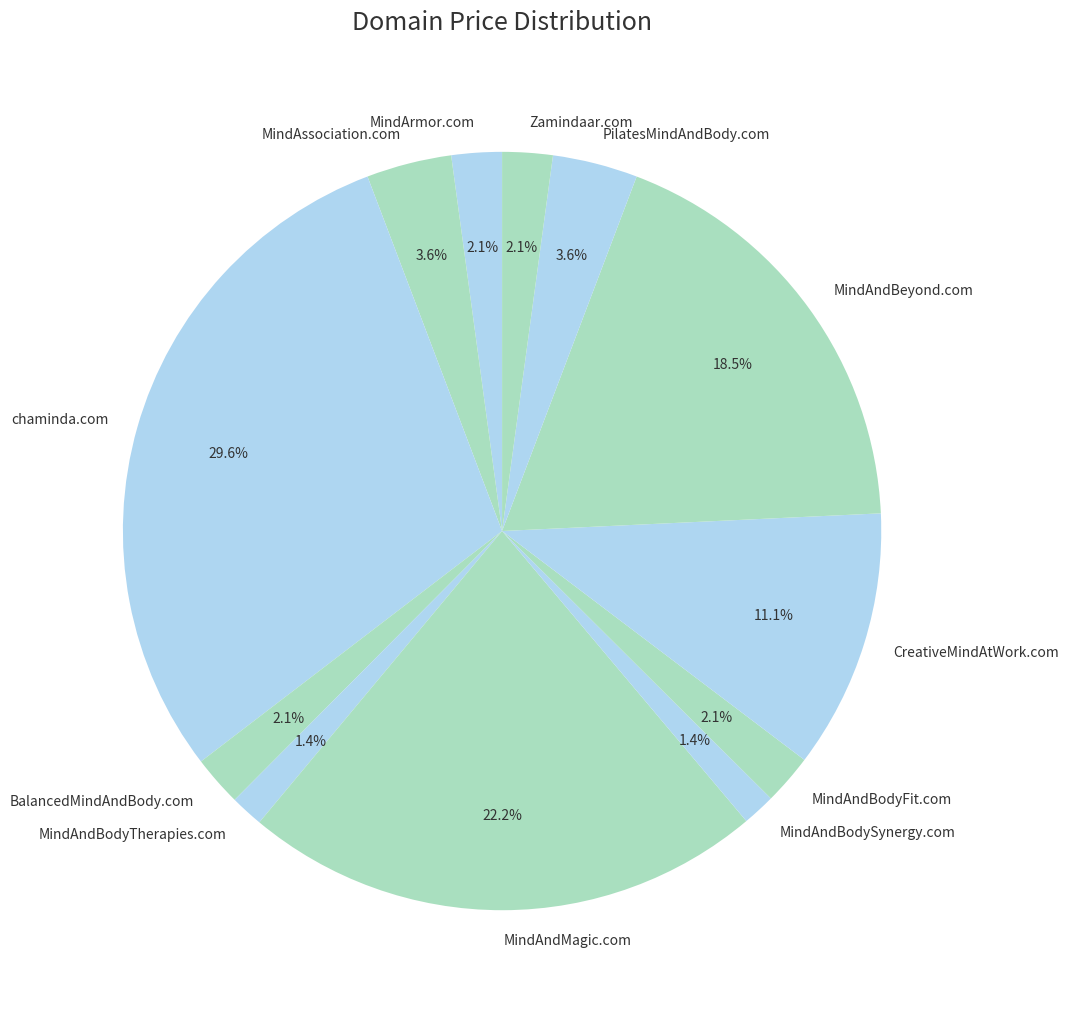

Does any single category account for the majority?

No